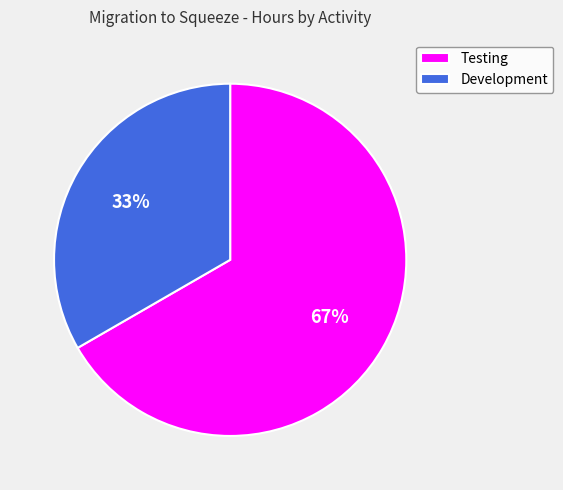

Do Development and Testing together represent more than half of the pie?

Yes